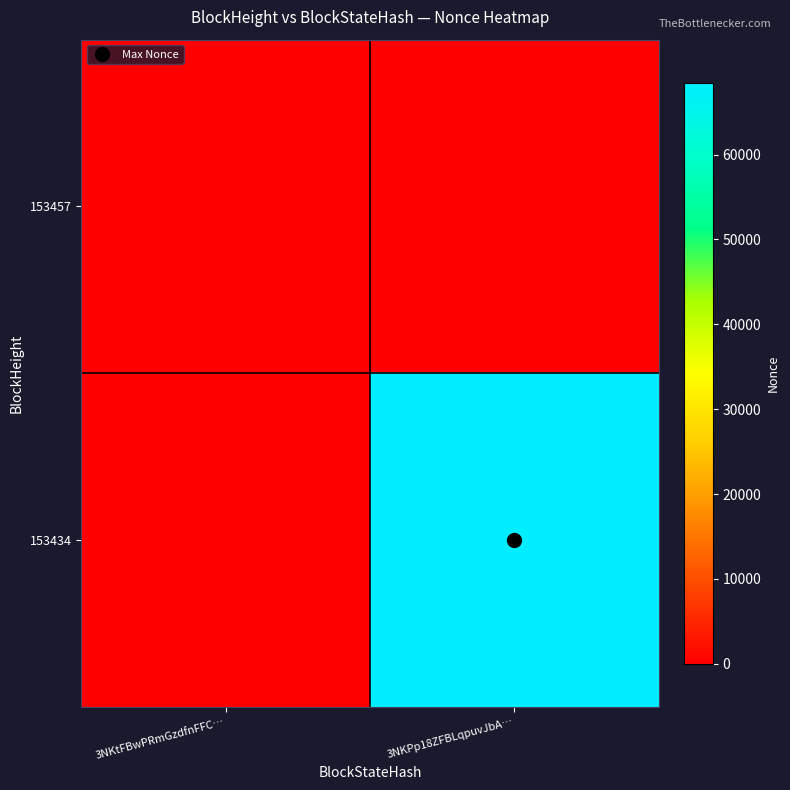

Reading left to right, what are all the values shown in this chart?

153457: 3NKtFBwPRmGzdfnFFC…=0	3NKPp18ZFBLqpuvJbA…=0
153434: 3NKtFBwPRmGzdfnFFC…=0	3NKPp18ZFBLqpuvJbA…=68485